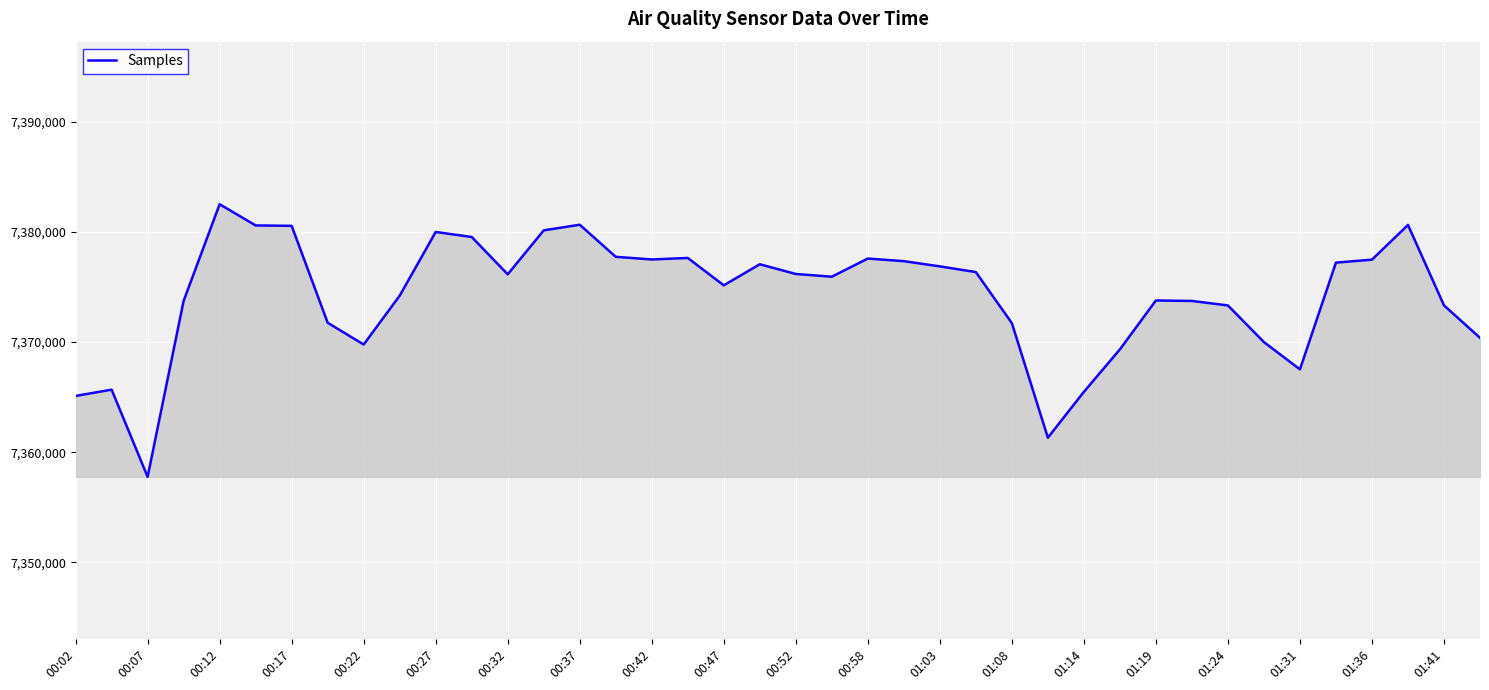

What is the smallest value displayed?

7357759